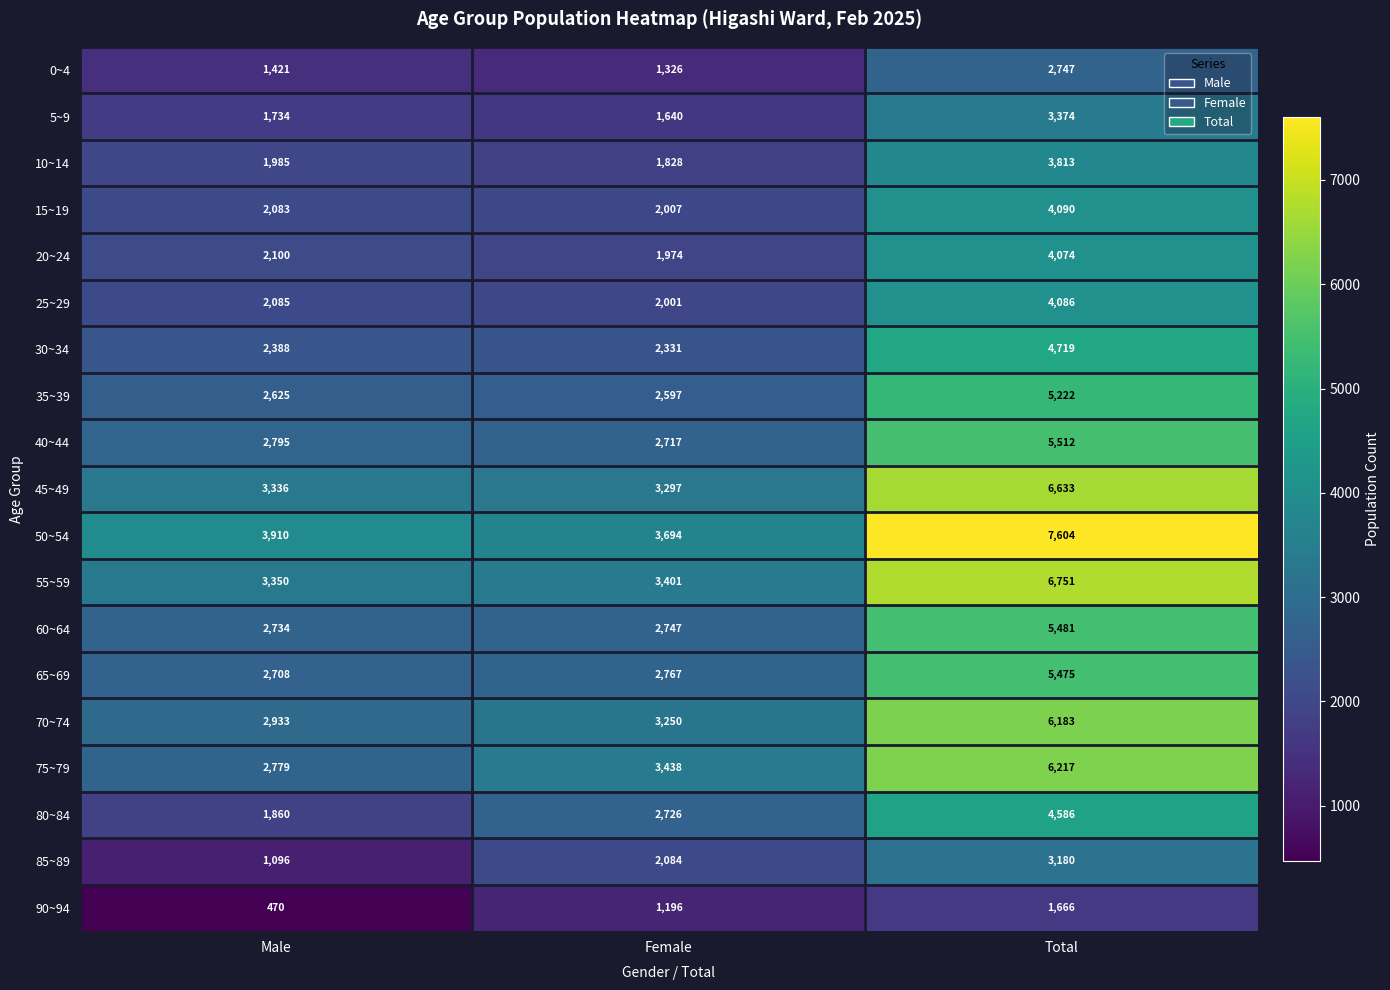

Which category has the lowest value in the 15~19 series?

Female